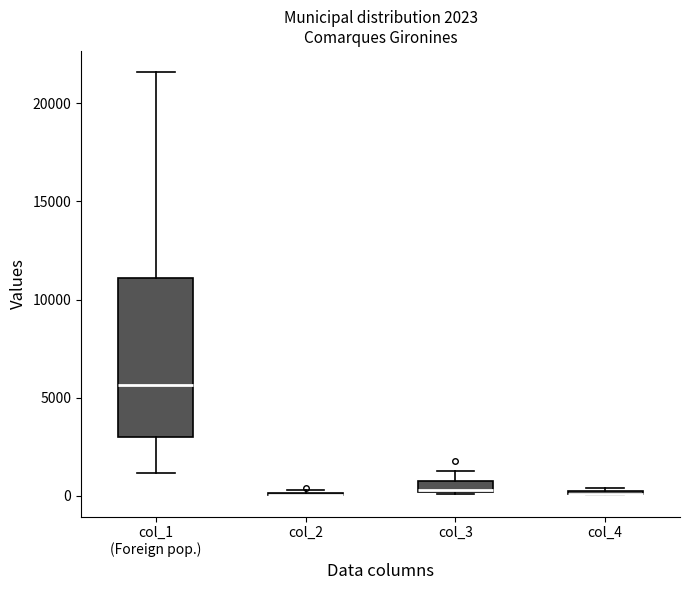

Comparing the boxes themselves (not the whiskers), which one is the tallest?

col_1 (Foreign pop.)